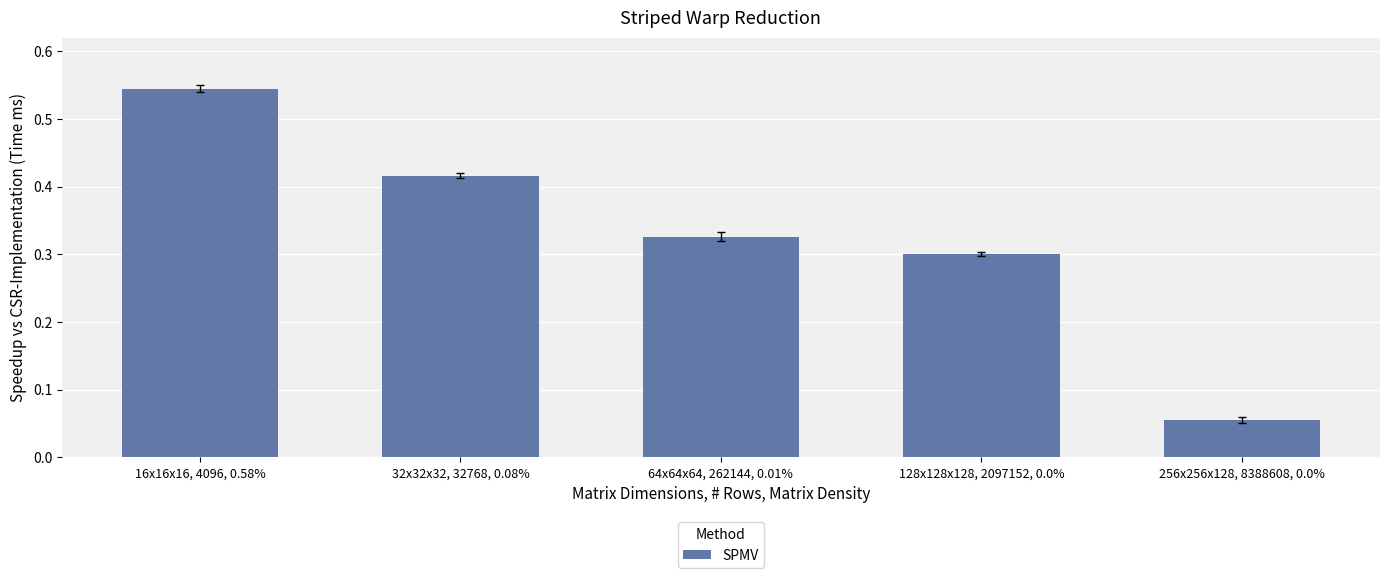

The chart shows a value of 0.2 at 128x128x128, 2097152, 0.0%. True or false?

False